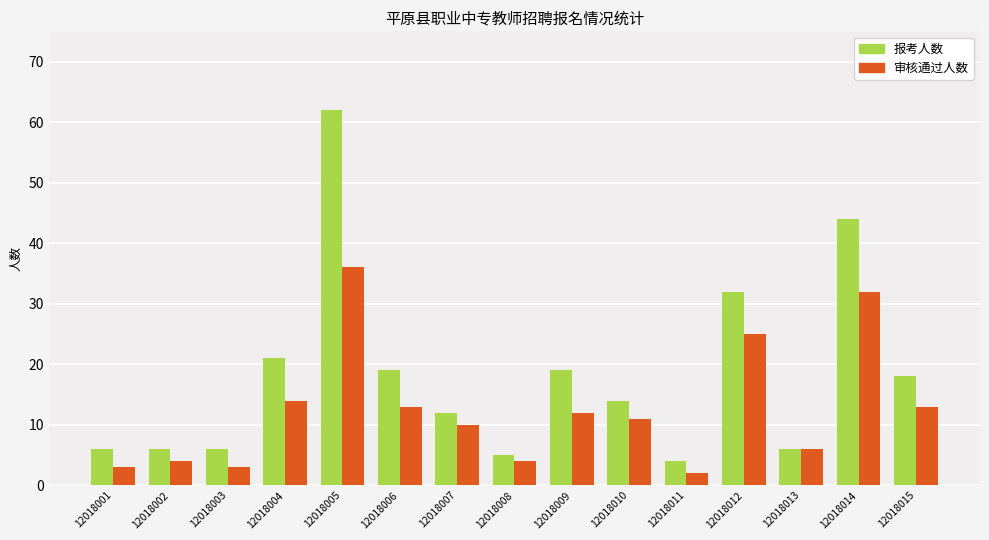

Which series has the largest total across all categories?

报考人数